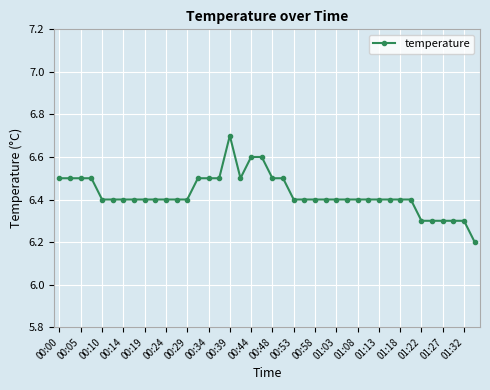

What is the value of the 21st point from the left?

6.5